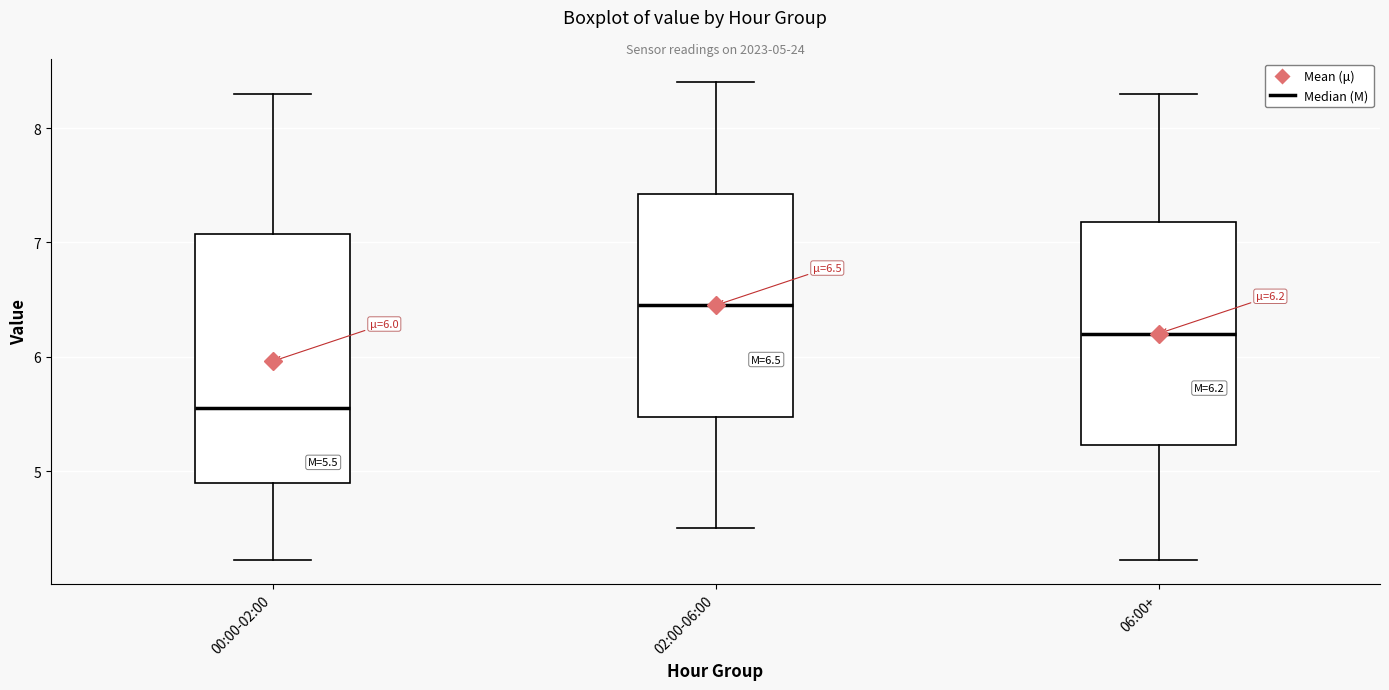

Which box is the tallest, from its lower edge to its upper edge?

00:00-02:00